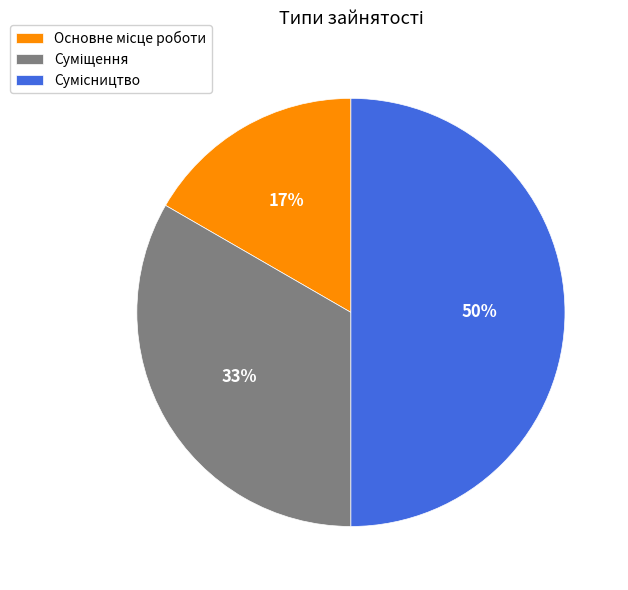

To the nearest percent, what is the average slice percentage?

33%